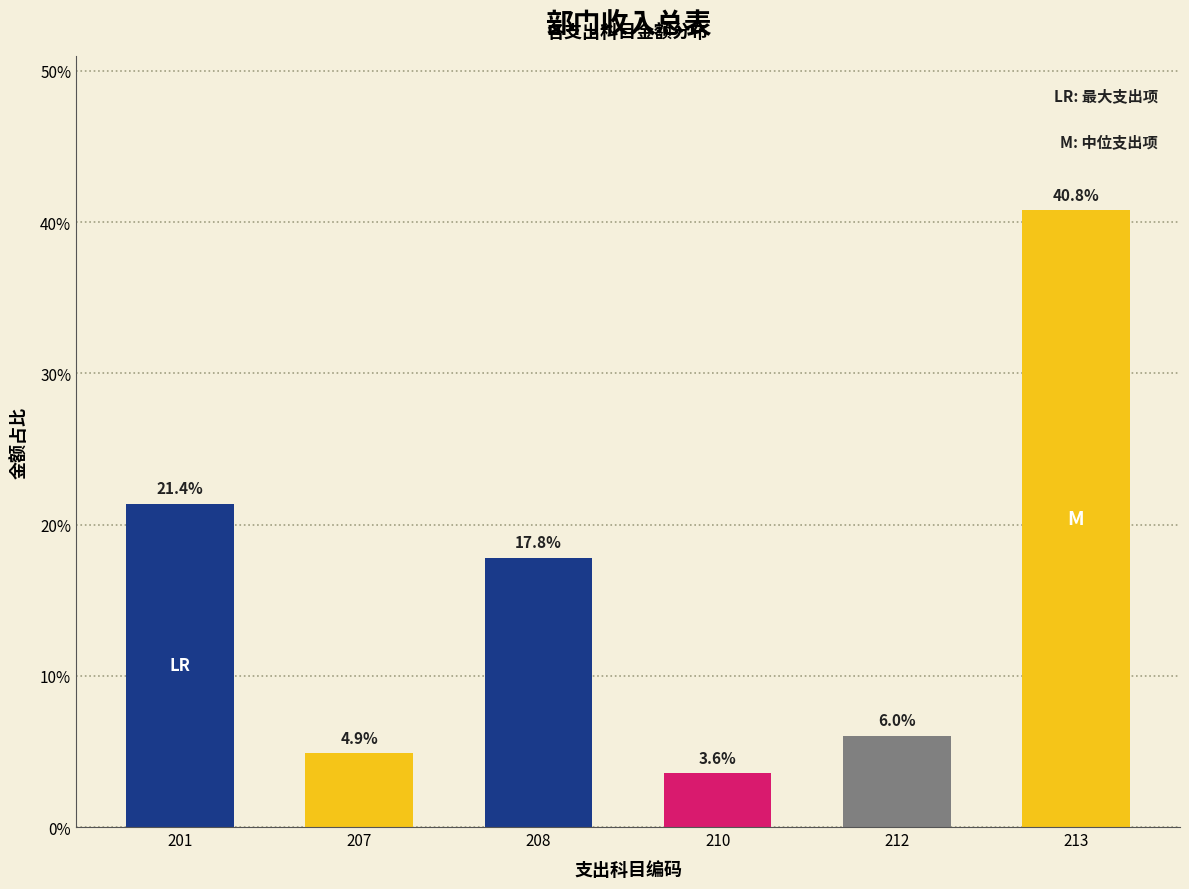

Reading right to left, transcribe all the data shown in this chart.

213=40.8	212=6.0	210=3.6	208=17.8	207=4.9	201=21.4